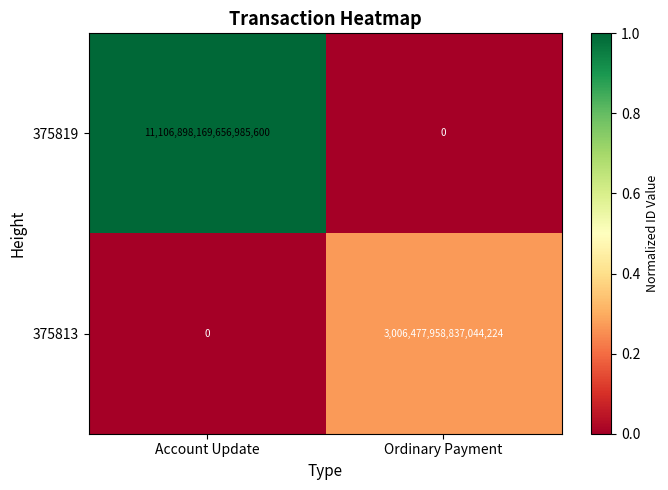

Which series has the largest total across all categories?

375819